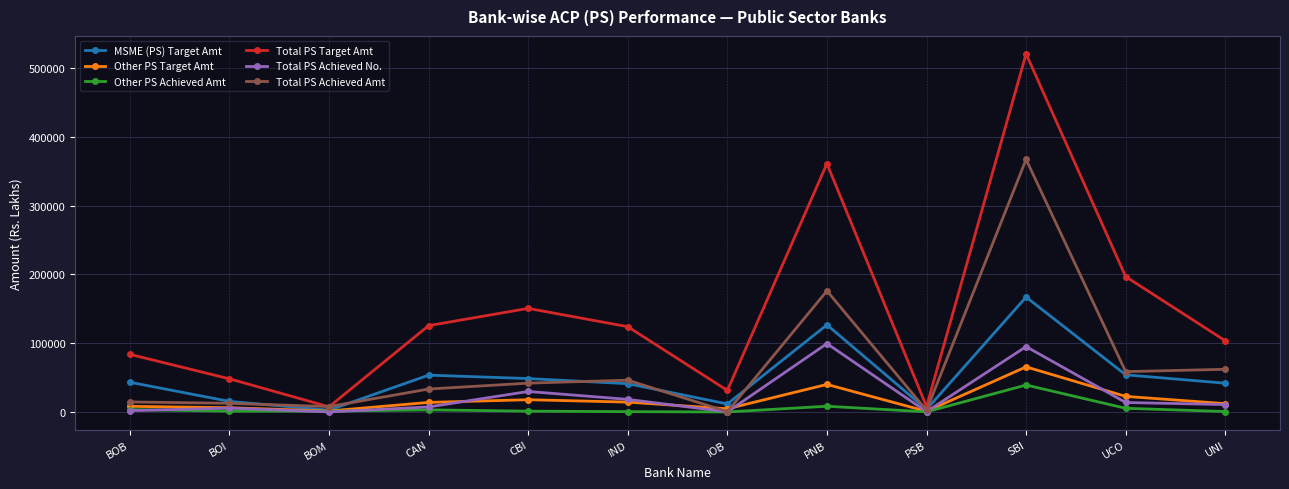

Rank the series by their maximum value, from lowest to highest.

Other PS Achieved Amt, Other PS Target Amt, Total PS Achieved No., MSME (PS) Target Amt, Total PS Achieved Amt, Total PS Target Amt